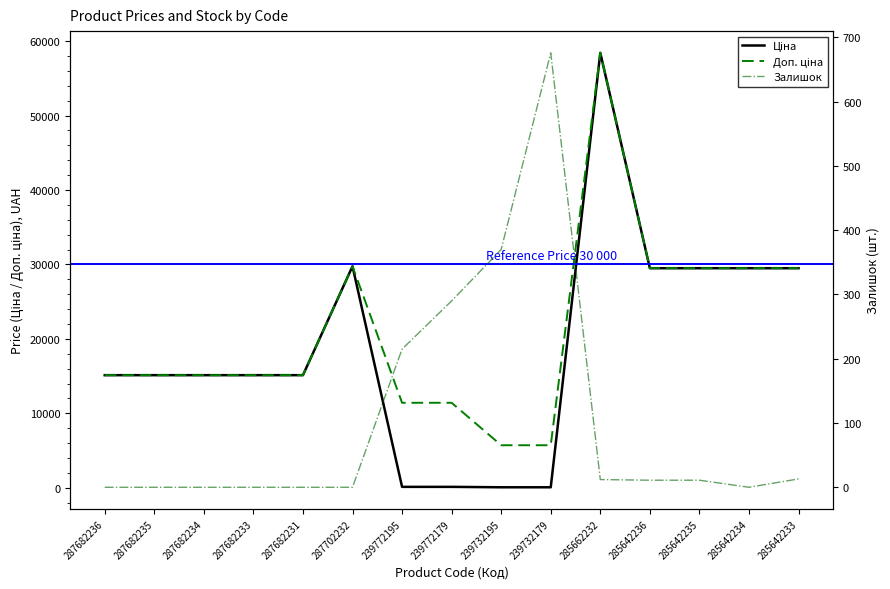

At which category is the sum across all series the highest?

285662232